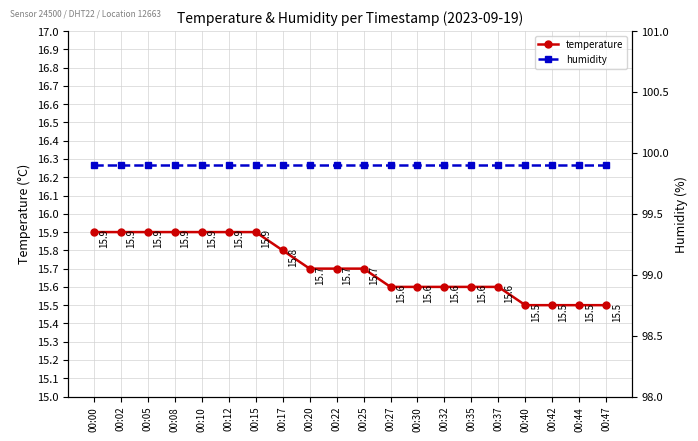

True or false: temperature has more than 1 interior local peaks.

False